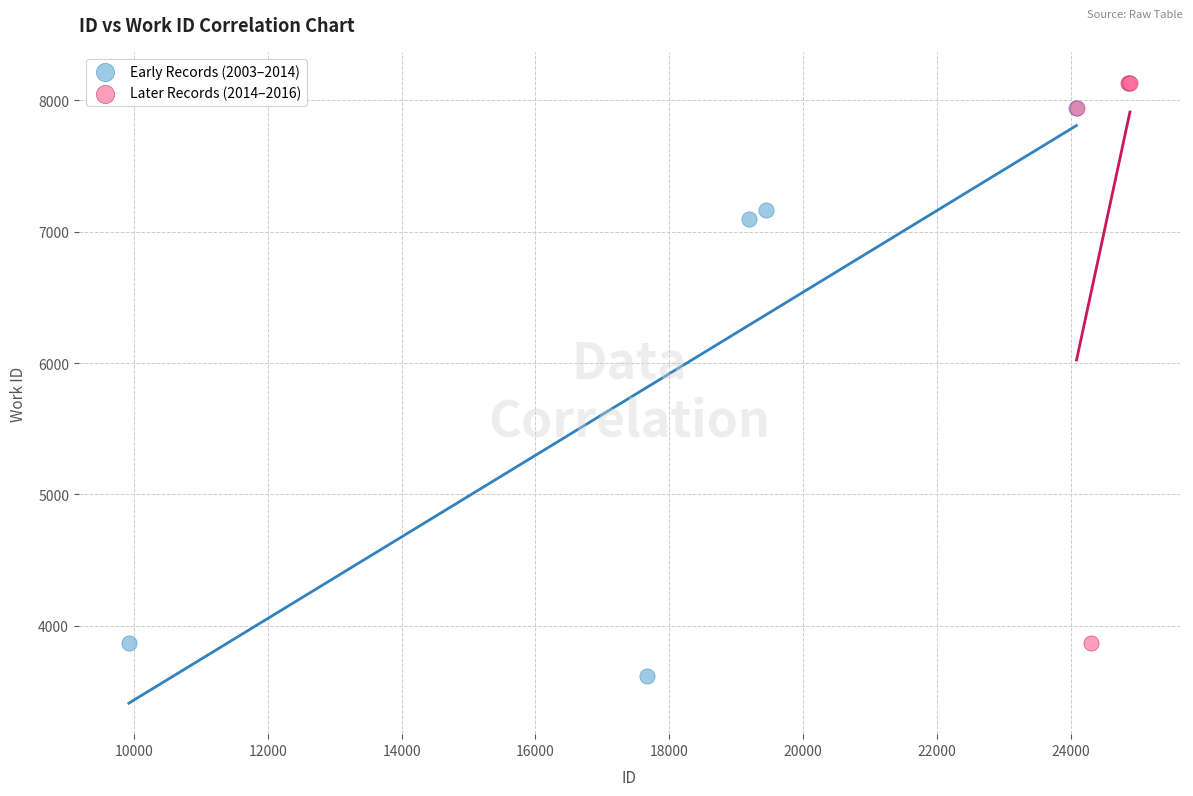

Which series reaches the minimum Y coordinate?

Early Records (2003–2014)